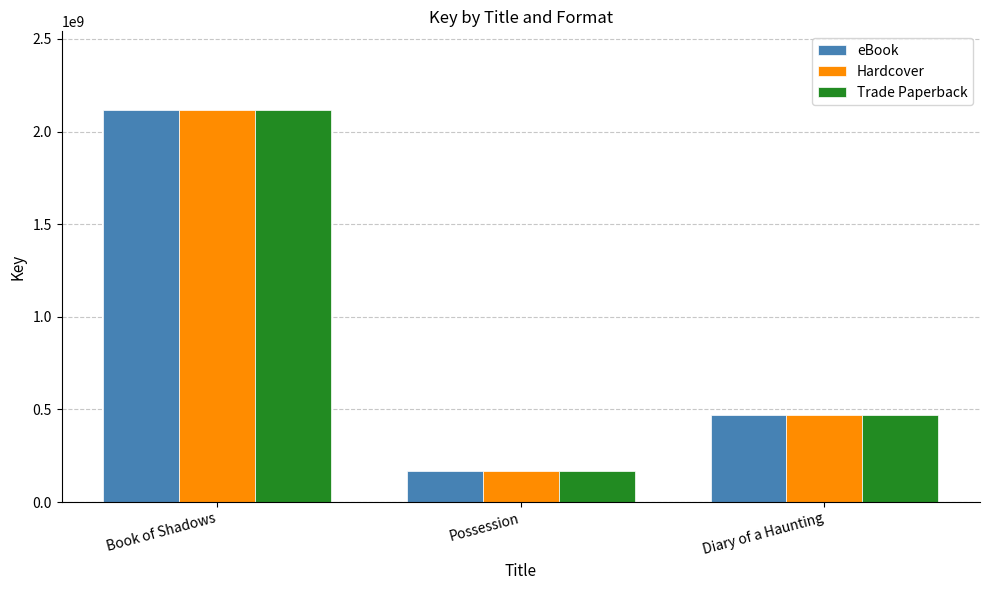

What is the maximum value shown in the chart?

2117238770